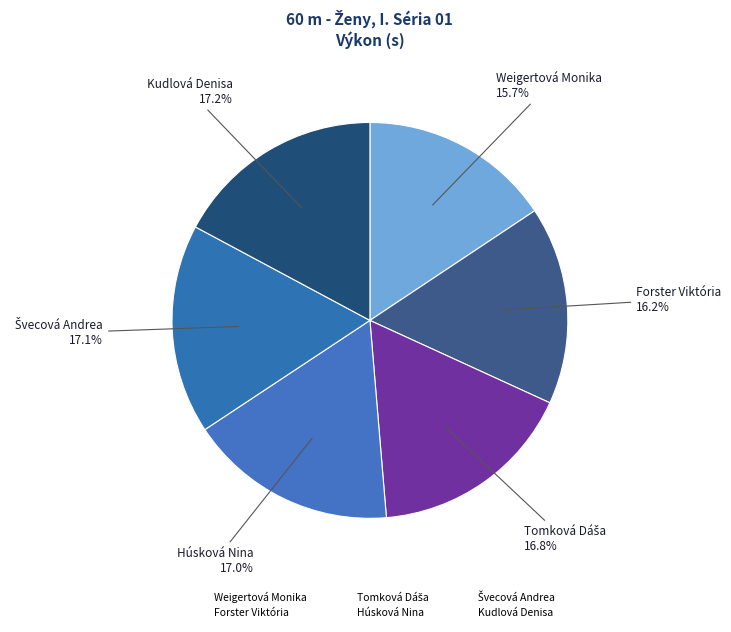

How many slices are in this pie chart?

6